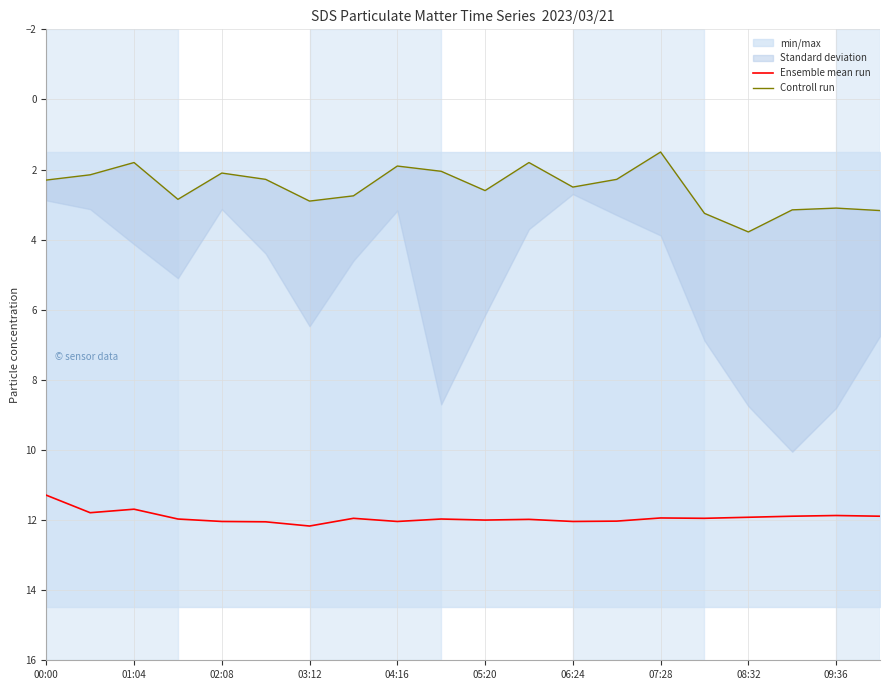

True or false: Ensemble mean run and Controll run intersect in this chart.

False